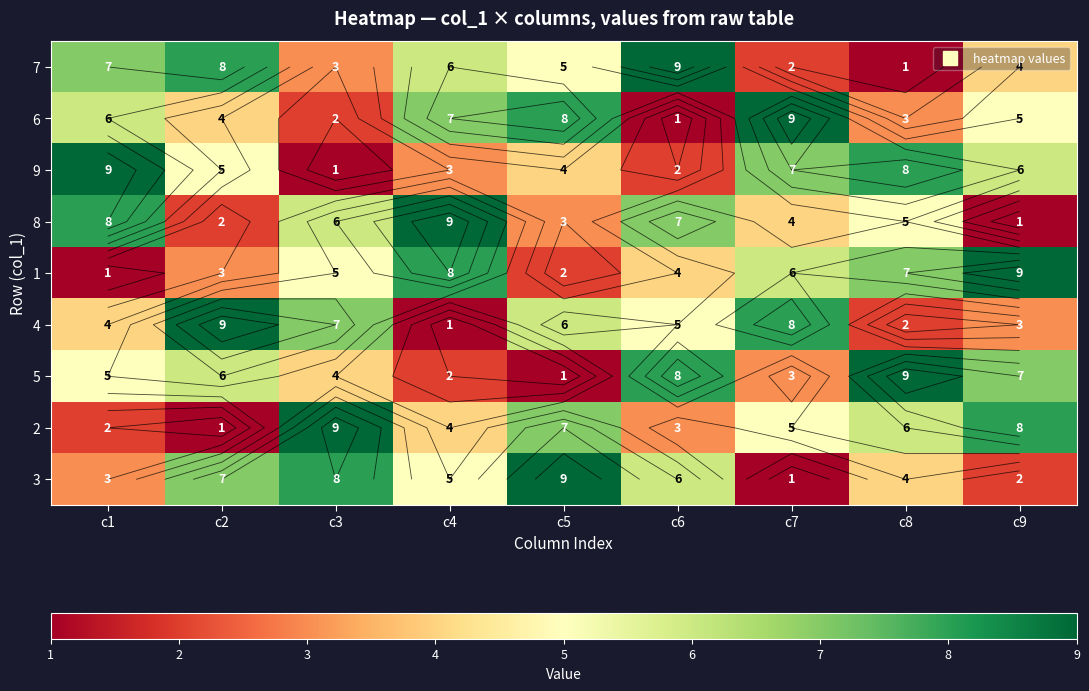

The 3 series shows 6 at c5. True or false?

False